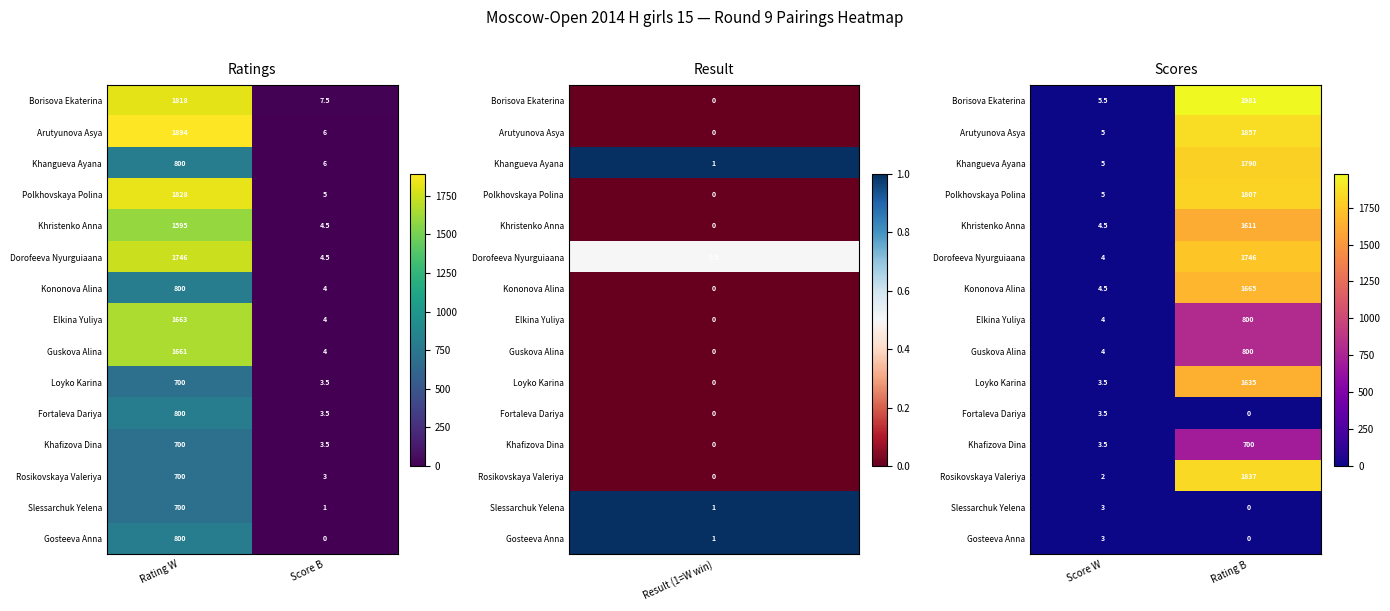

How many data points in Loyko Karina are less than 1635?

1